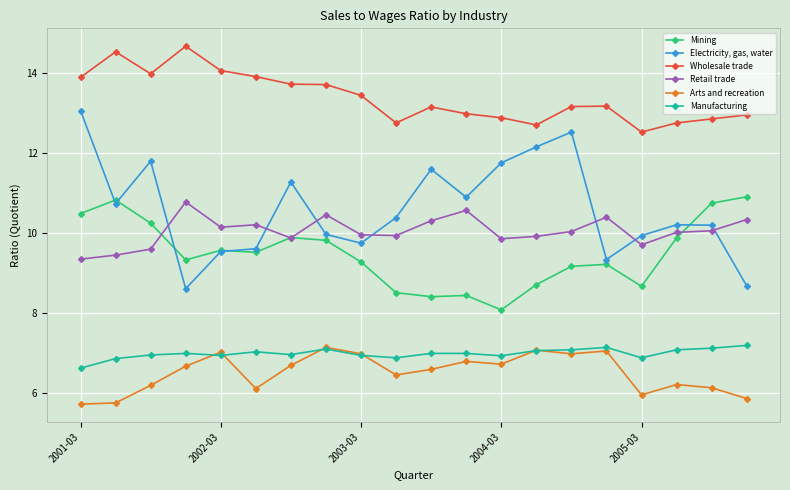

Which series has the largest range (max minus min)?

Electricity, gas, water